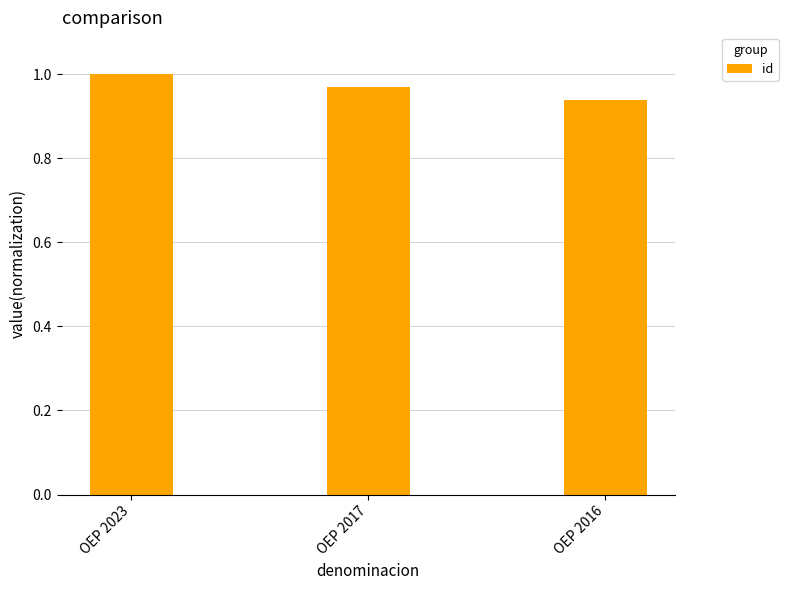

Between OEP 2023 and OEP 2017, which is larger?

OEP 2023